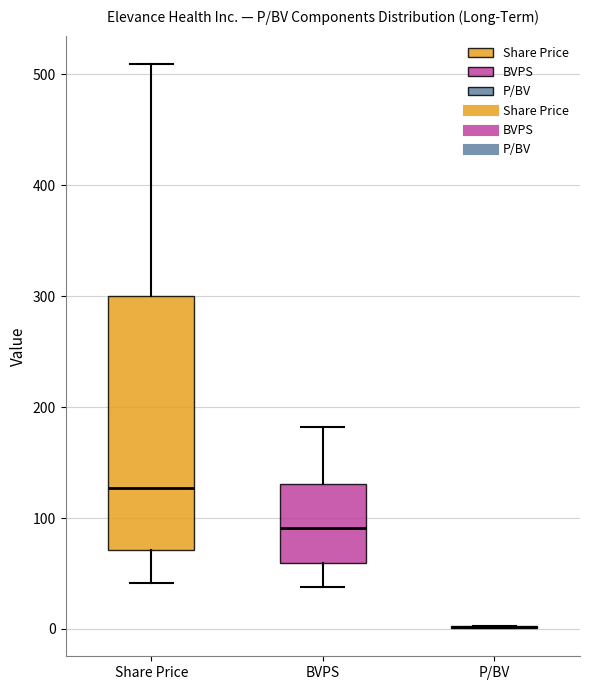

Reading left to right, read every box against the y-axis: the position of its median line, the range the box covers, and the ends of its whiskers. The values are not printed on the chart, so give them approximately, as read against the axis.

Share Price: median 130, box 70 to 300, whiskers 40 to 510
BVPS: median 90, box 60 to 130, whiskers 40 to 180
P/BV: box collapsed to a line at 0, whiskers 0 to 0